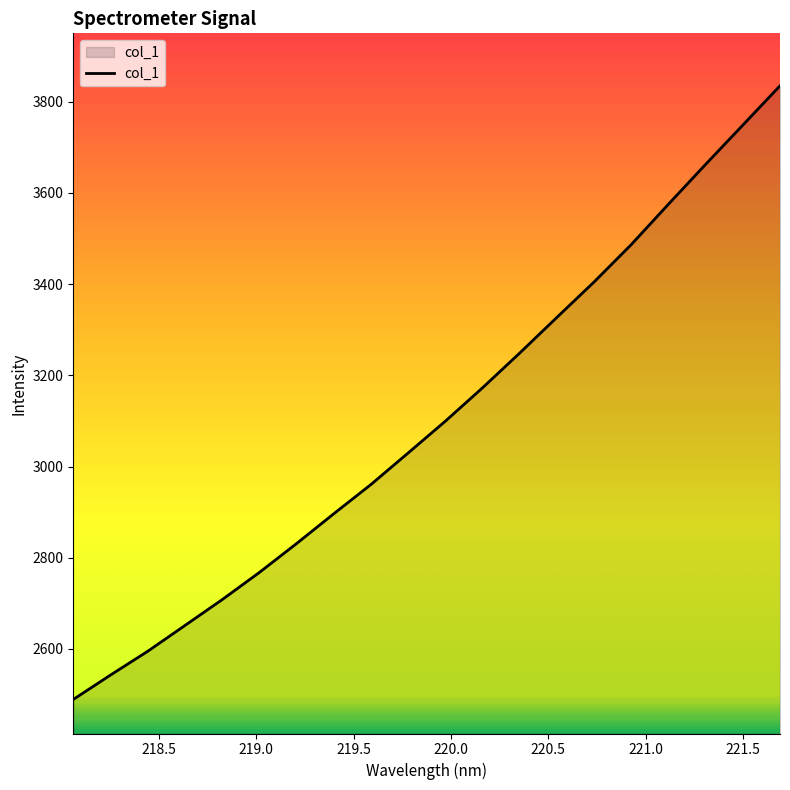

Reading left to right, transcribe all the data shown in this chart.

2489.2	2542.7	2594.8	2651.4	2708.0	2767.7	2831.1	2896.5	2960.7	3029.8	3099.6	3172.8	3249.0	3327.3	3404.9	3486.9	3575.5	3662.8	3748.9	3835.0